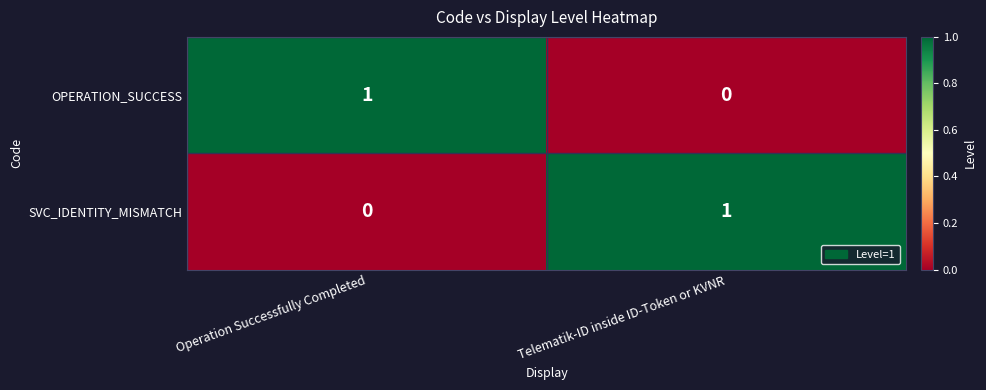

The value of SVC_IDENTITY_MISMATCH at Operation Successfully Completed is 0. True or false?

True